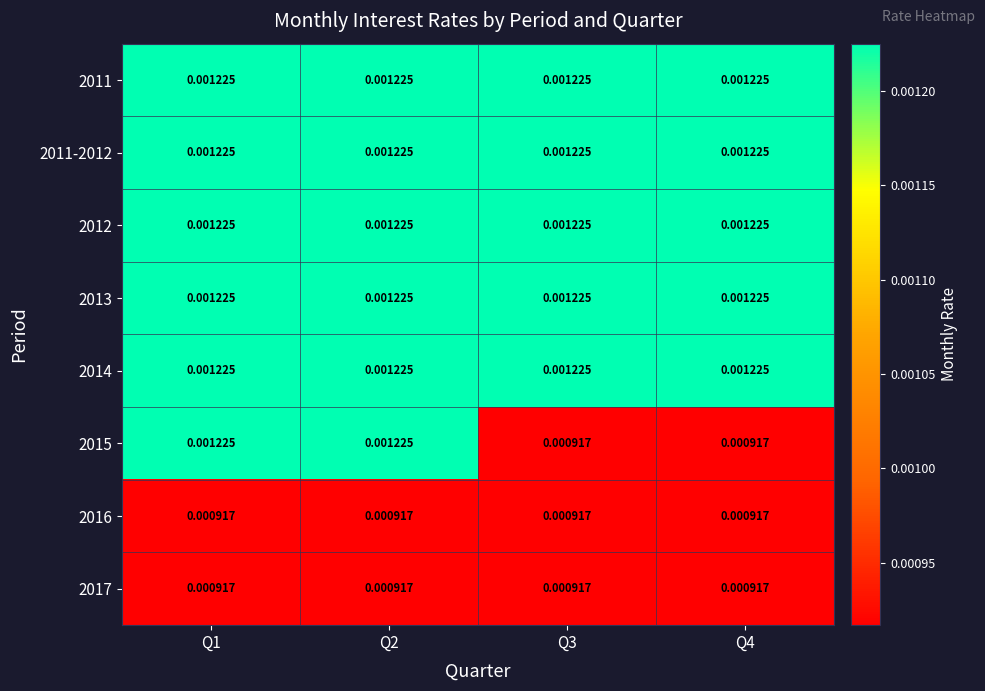

Is the value of 2012 at Q3 greater than the value of 2016 at Q4?

Yes